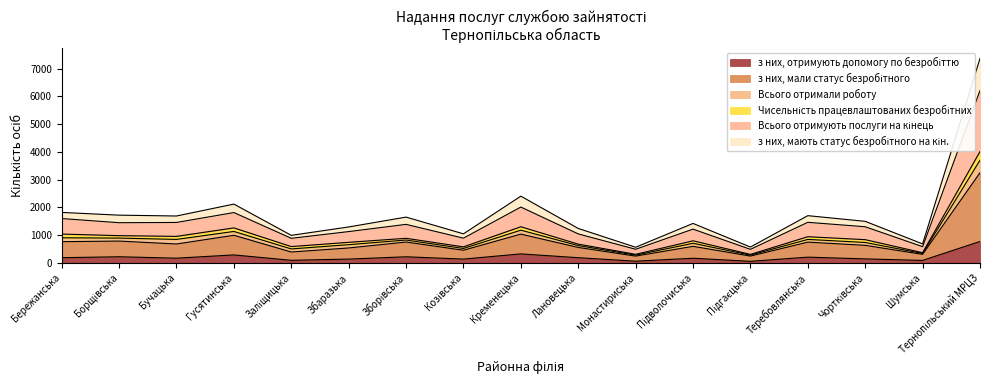

At which category does the chart reach its peak across all series?

Тернопільський МРЦЗ